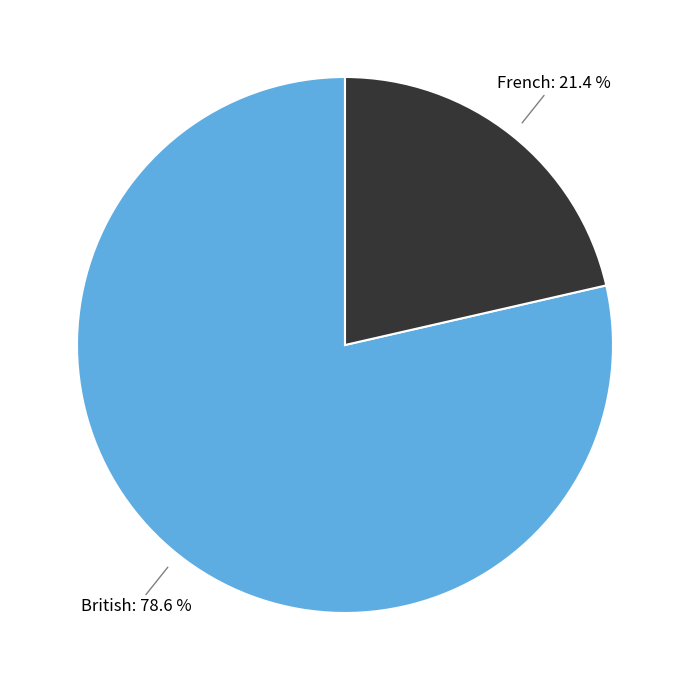

How many slices are in this pie chart?

2